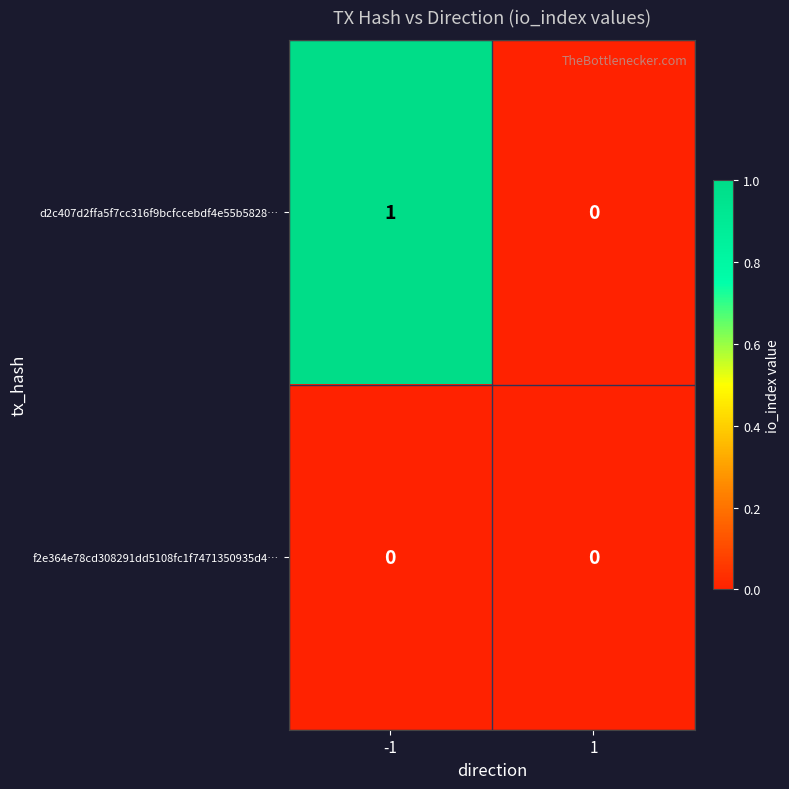

Which series has the largest total across all categories?

d2c407d2ffa5f7cc316f9bcfccebdf4e55b5828…